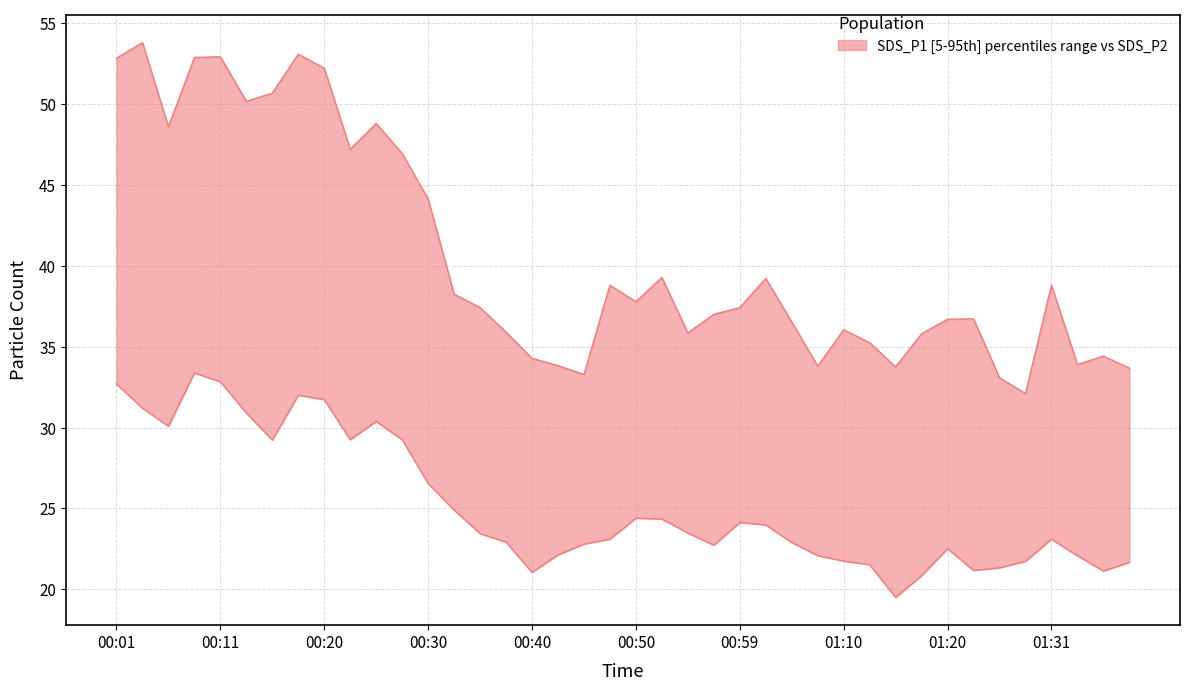

At which label does SDS_P1 reach its minimum?

01:28